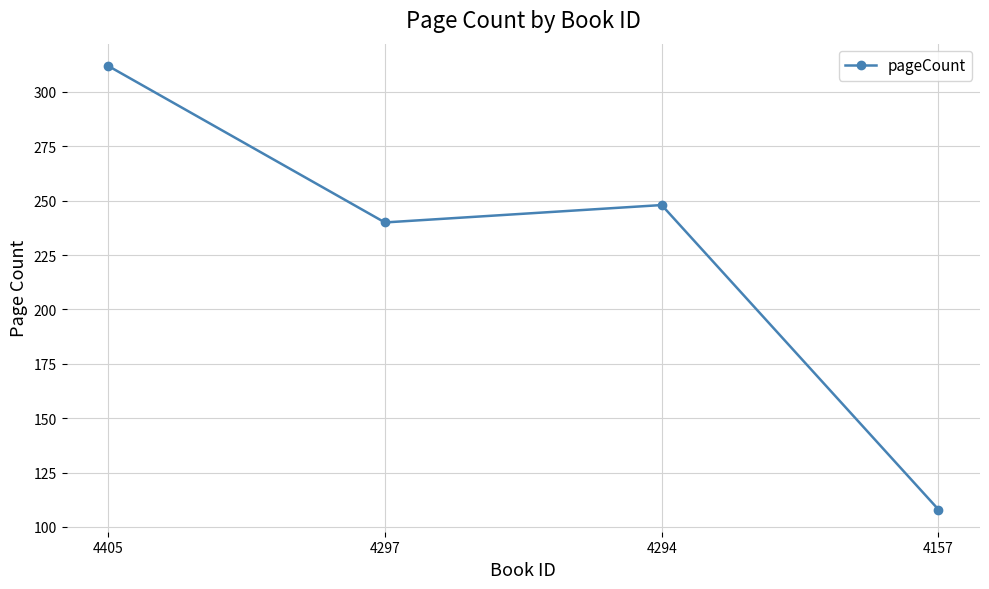

Does the chart display data point markers on the line(s)?

Yes